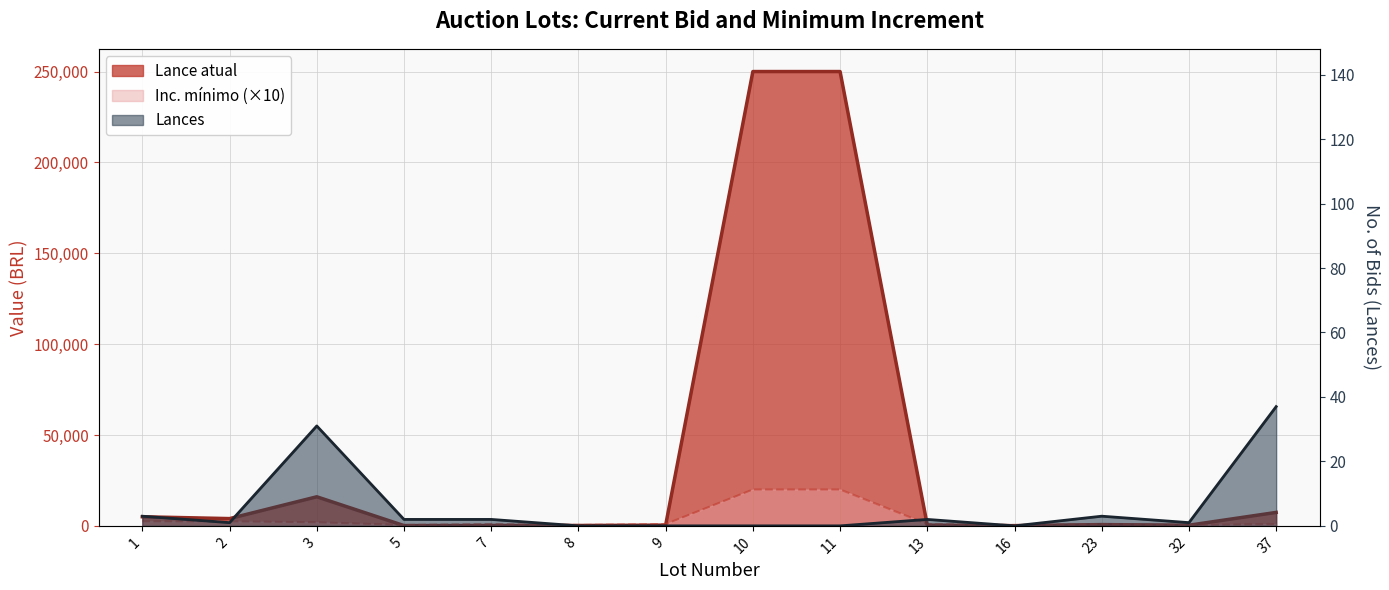

What is the average value of the Lances series?

6